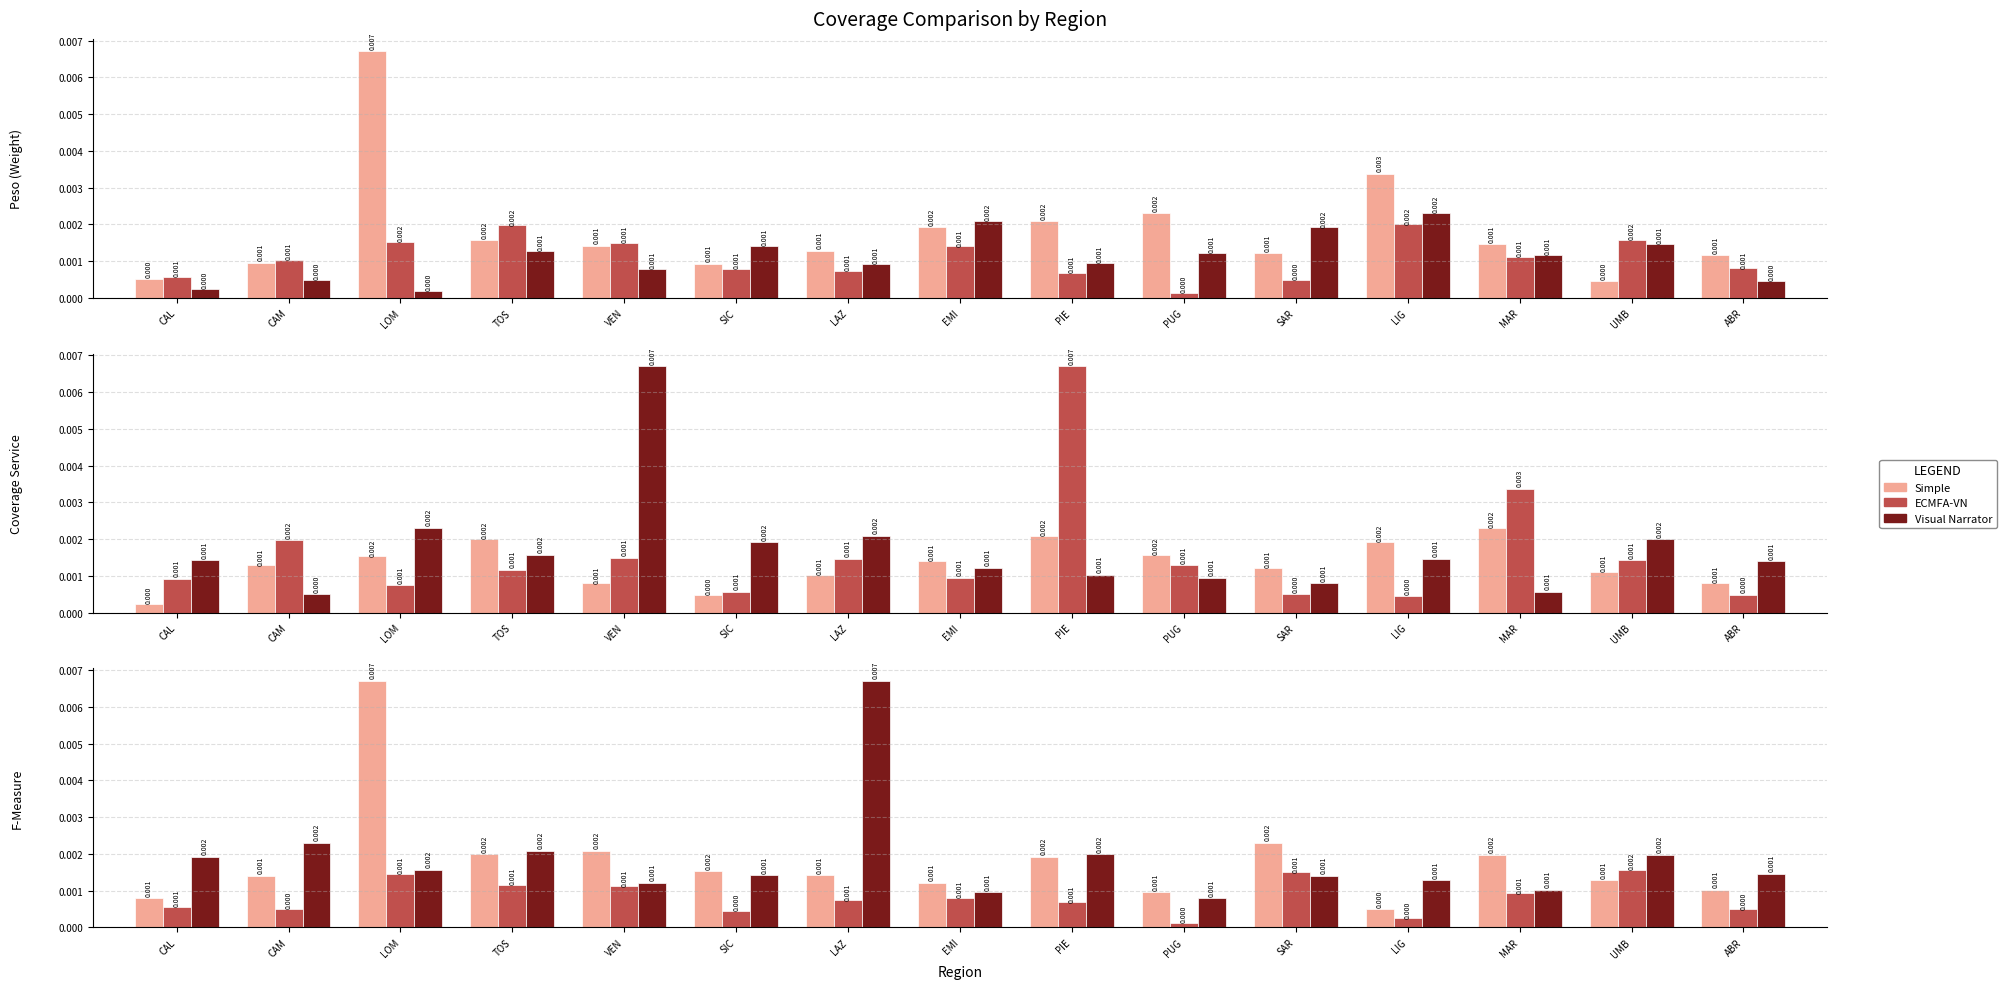

Is it true that Visual Narrator equals 0.0 at LOM?

False